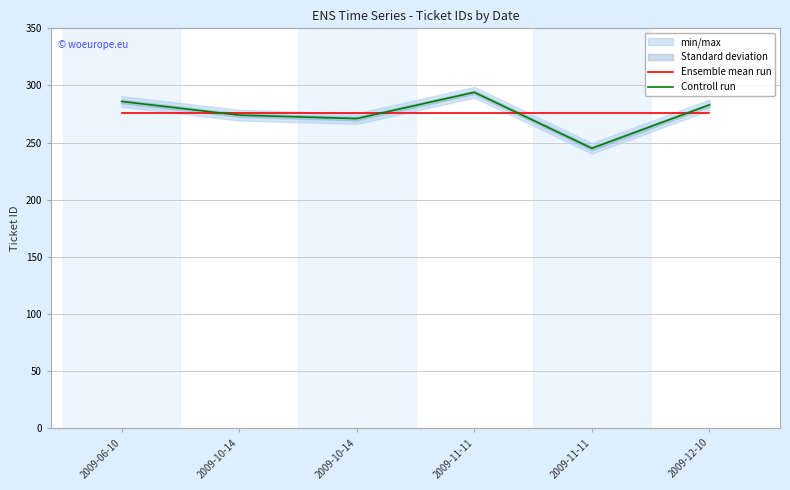

Reading left to right, transcribe all the data shown in this chart.

Ensemble mean run: 2009-06-10=275.5	2009-10-14=275.5	2009-10-14=275.5	2009-11-11=275.5	2009-11-11=275.5	2009-12-10=275.5
Controll run: 2009-06-10=286.0	2009-10-14=274.0	2009-10-14=271.0	2009-11-11=294.0	2009-11-11=245.0	2009-12-10=283.0